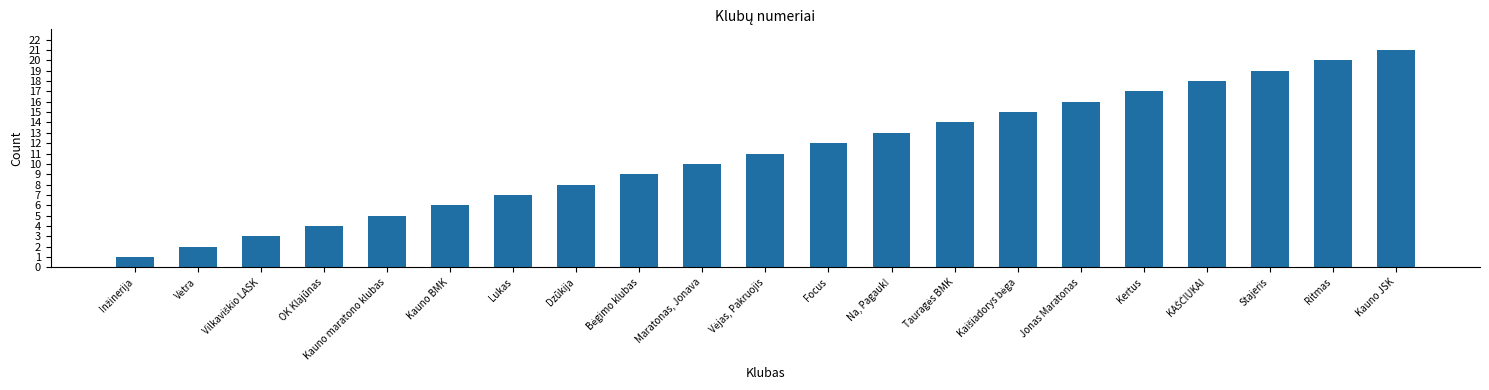

What is the sum of the values at Kauno maratono klubas and Maratonas, Jonava?

15